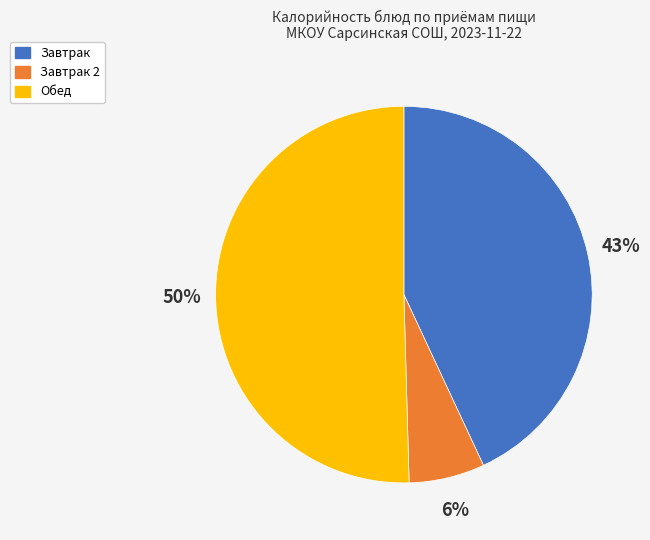

How many segments does this pie chart have?

3